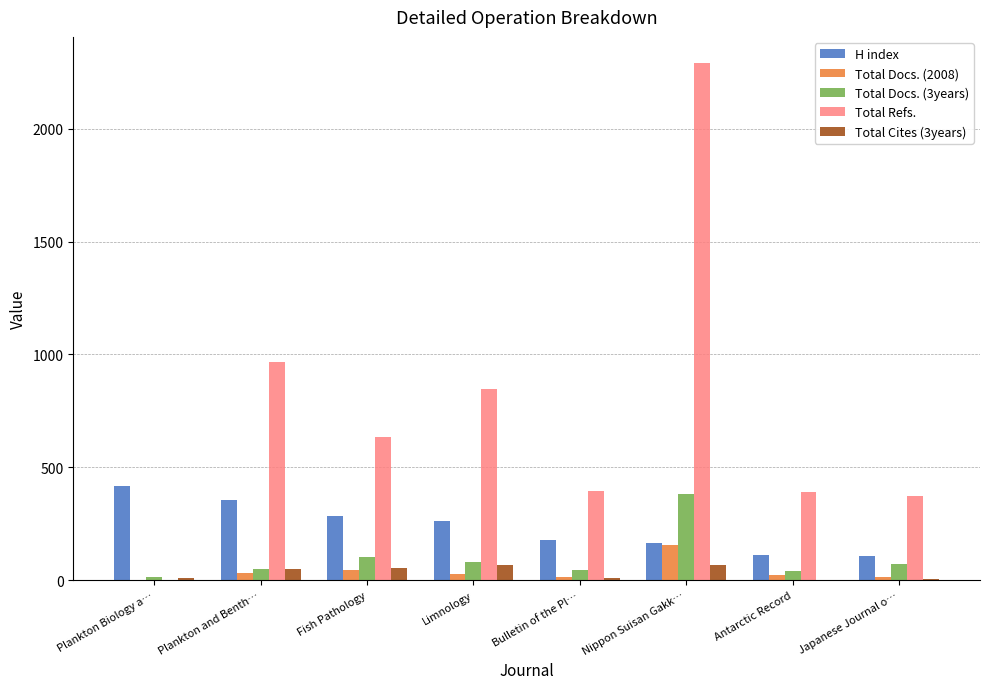

Between Plankton Biology a… and Fish Pathology, which series saw the biggest shift?

Total Refs.